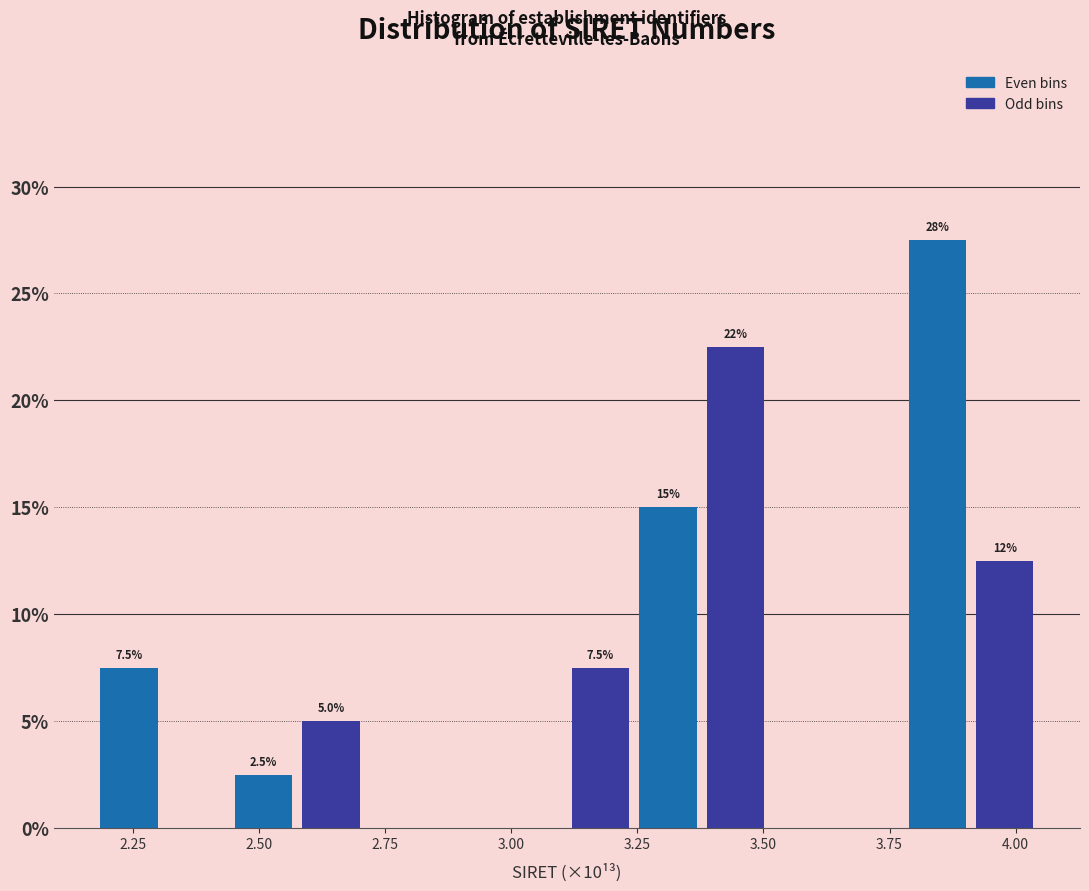

Around what value on the x-axis is the tallest bar? Give the approximate position of its centre, as read against the axis.

3.85